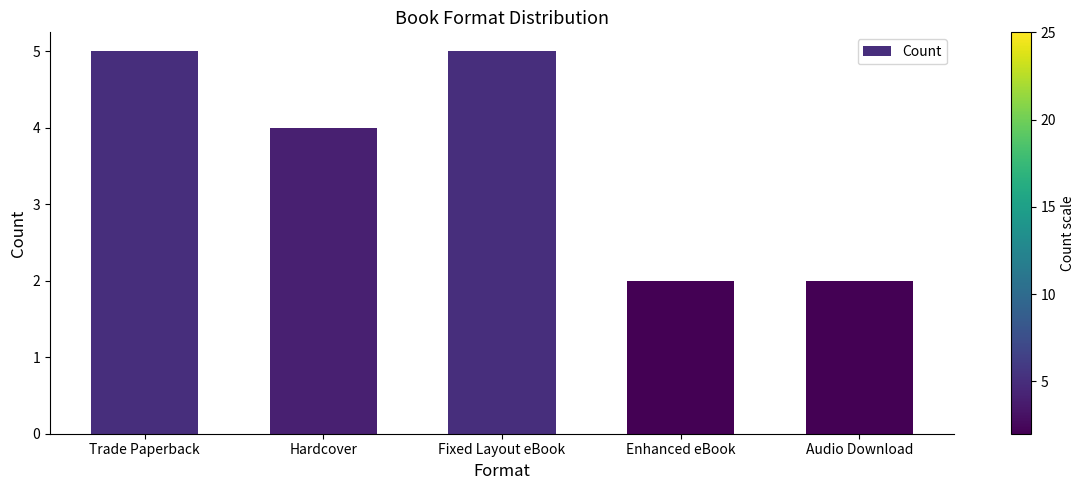

Does the chart contain stacked bars?

No